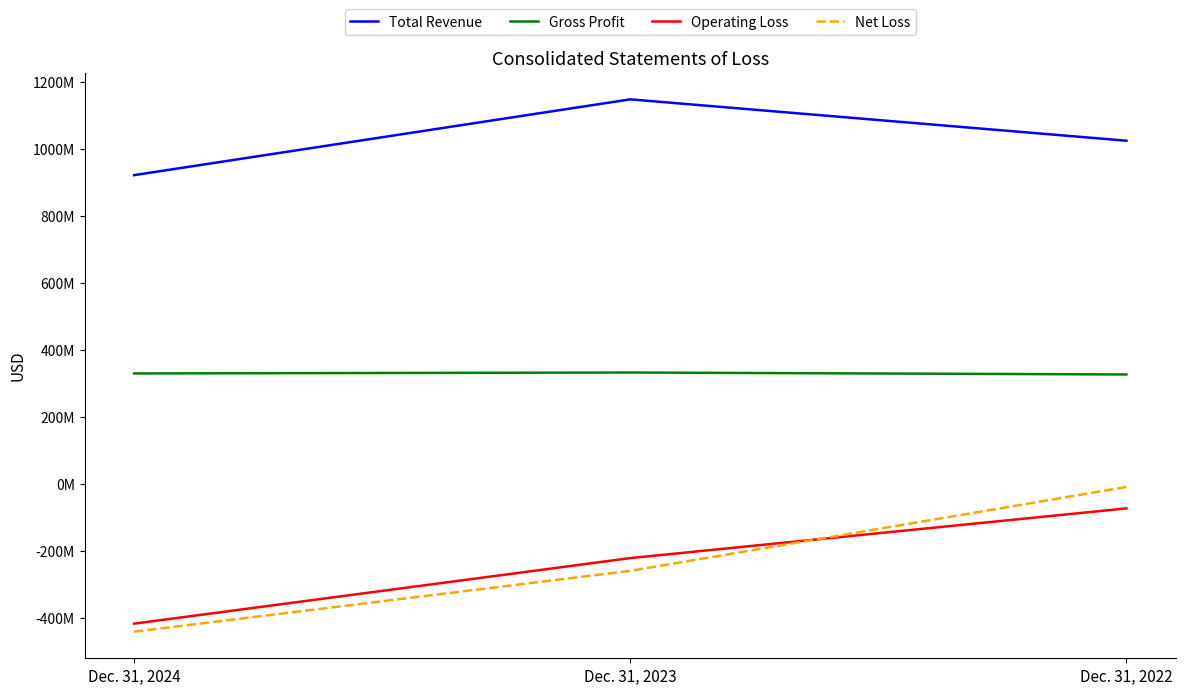

How many Gross Profit values are between 327252000 and 333063000?

3